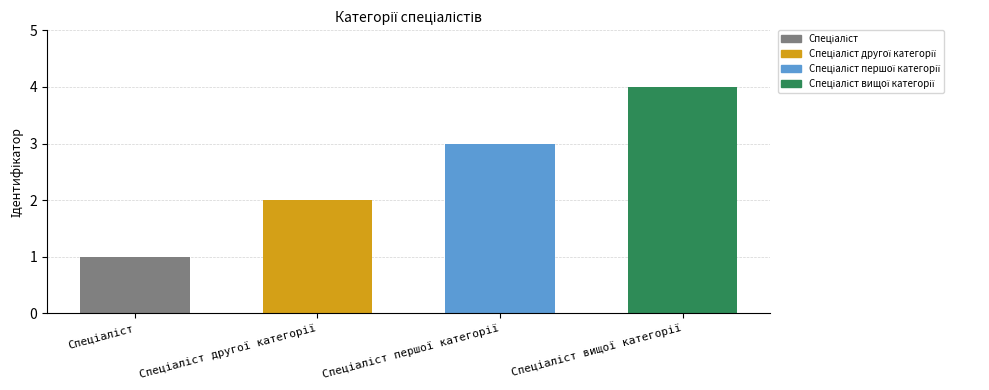

How many data points are above 3?

1